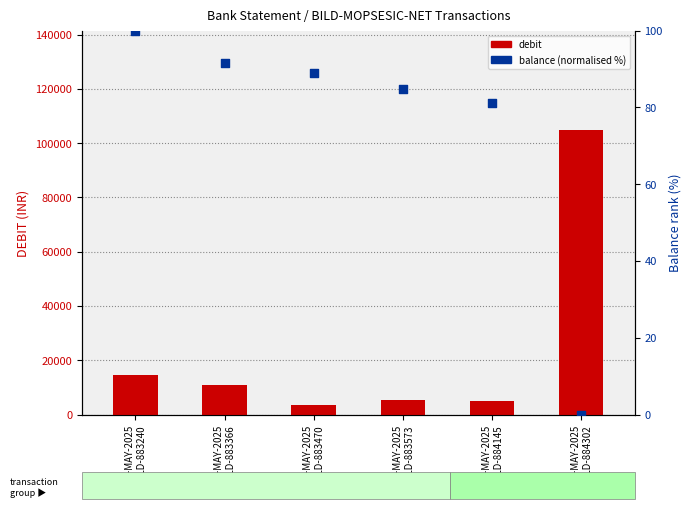

Is the value of balance (normalised %) at 07-MAY-2025
BILD-883573 greater than the value of debit at 07-MAY-2025
BILD-883366?

No